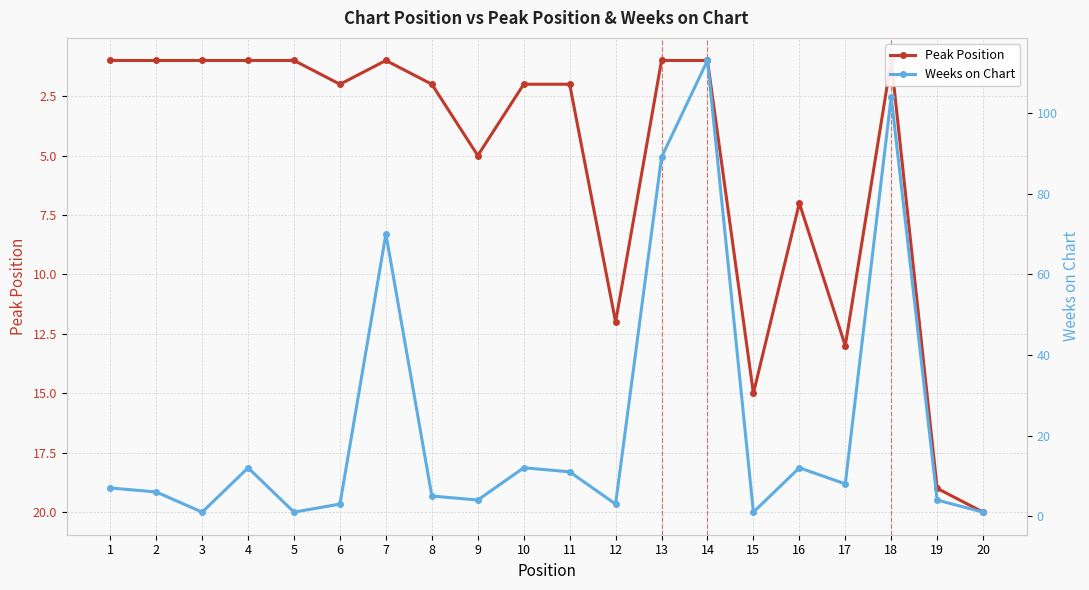

What is the value of the Weeks on Chart point at the 13th from the left?

89